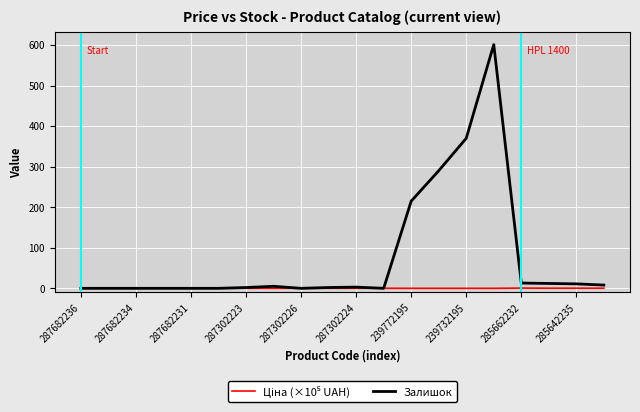

Which series has the widest spread of values?

Залишок